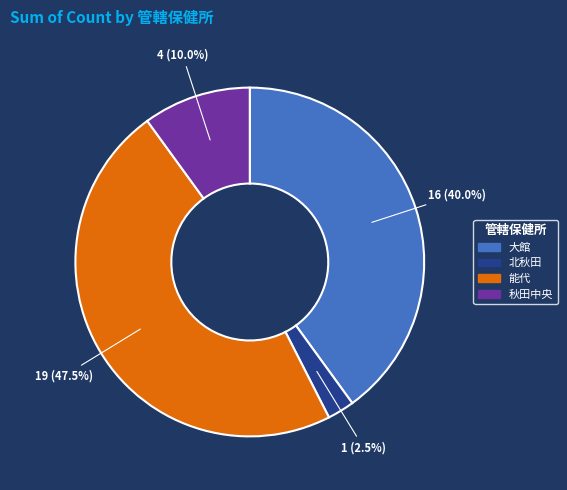

What percentage is NOT represented by 秋田中央?

90.0%